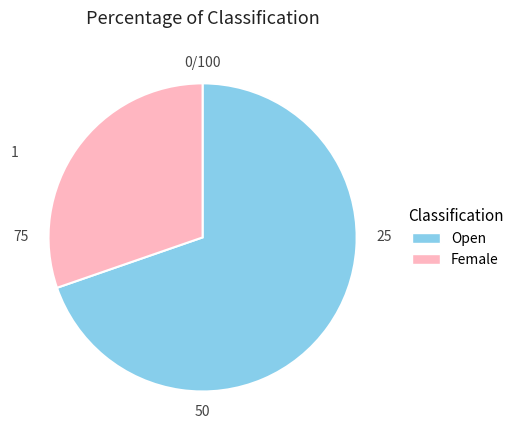

Rank the categories by value from lowest to highest.

Female, Open